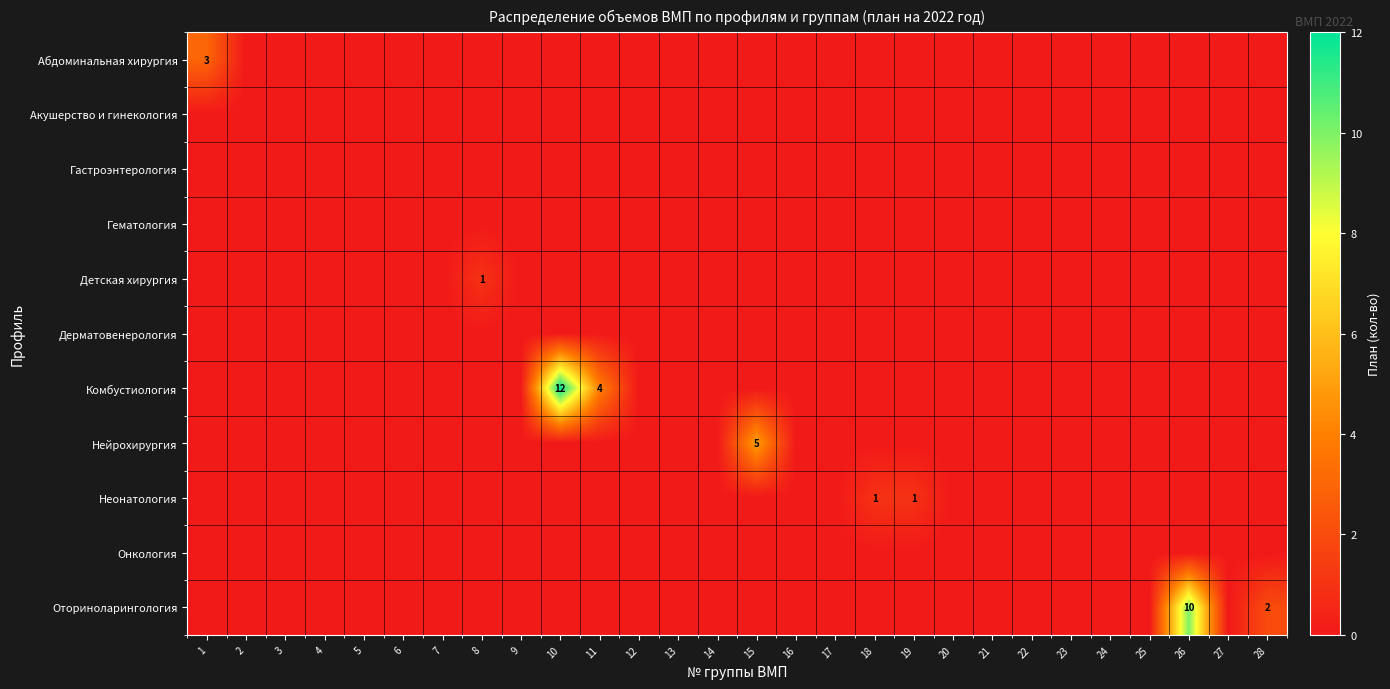

Which series has the widest spread of values?

Комбустиология